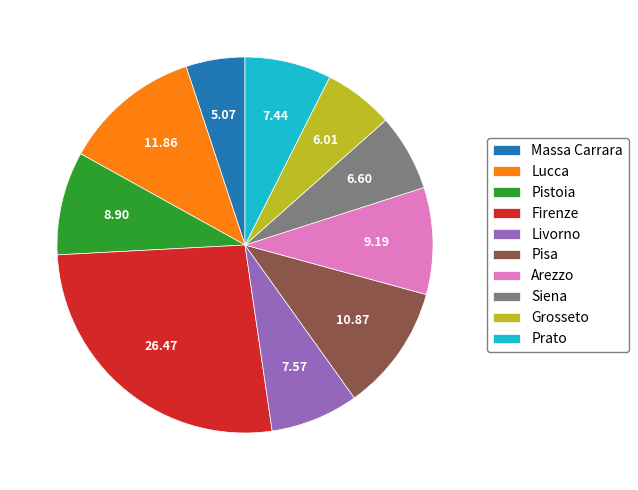

Which has a higher value, Pistoia or Livorno?

Pistoia